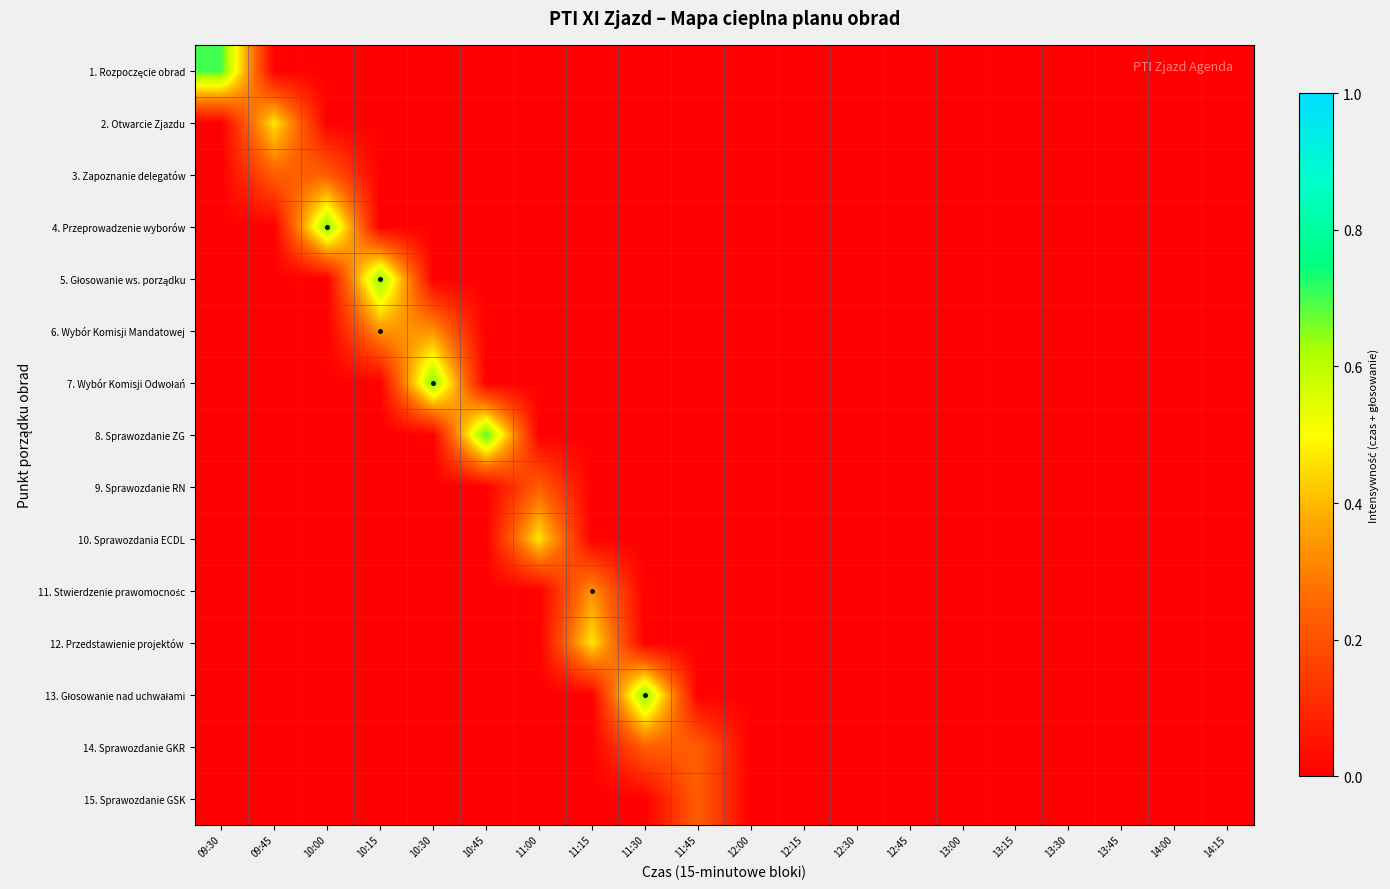

Rank the series by their maximum value, from lowest to highest.

3. Zapoznanie delegatów, 9. Sprawozdanie RN, 14. Sprawozdanie GKR, 15. Sprawozdanie GSK, 6. Wybór Komisji Mandatowej, 11. Stwierdzenie prawomocnośc, 2. Otwarcie Zjazdu, 10. Sprawozdania ECDL, 12. Przedstawienie projektów, 4. Przeprowadzenie wyborów, 5. Głosowanie ws. porządku, 7. Wybór Komisji Odwołań, 13. Głosowanie nad uchwałami, 1. Rozpoczęcie obrad, 8. Sprawozdanie ZG